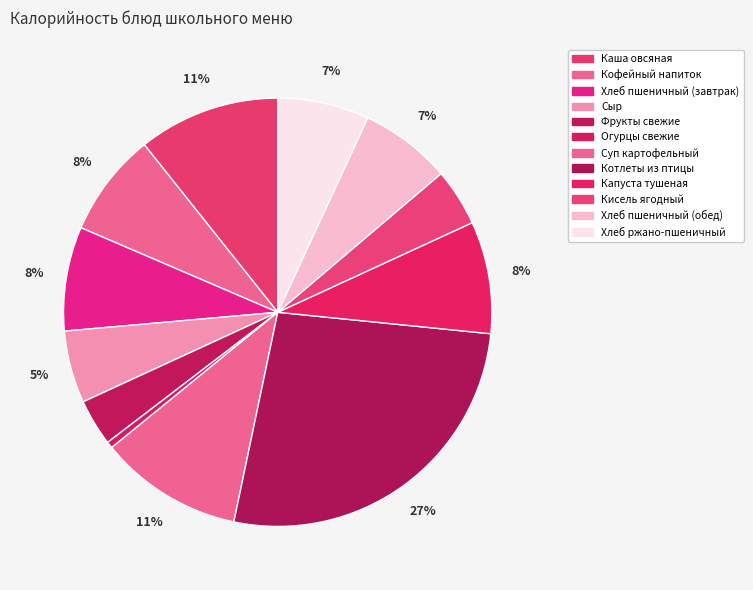

Count the number of slices in the pie.

12